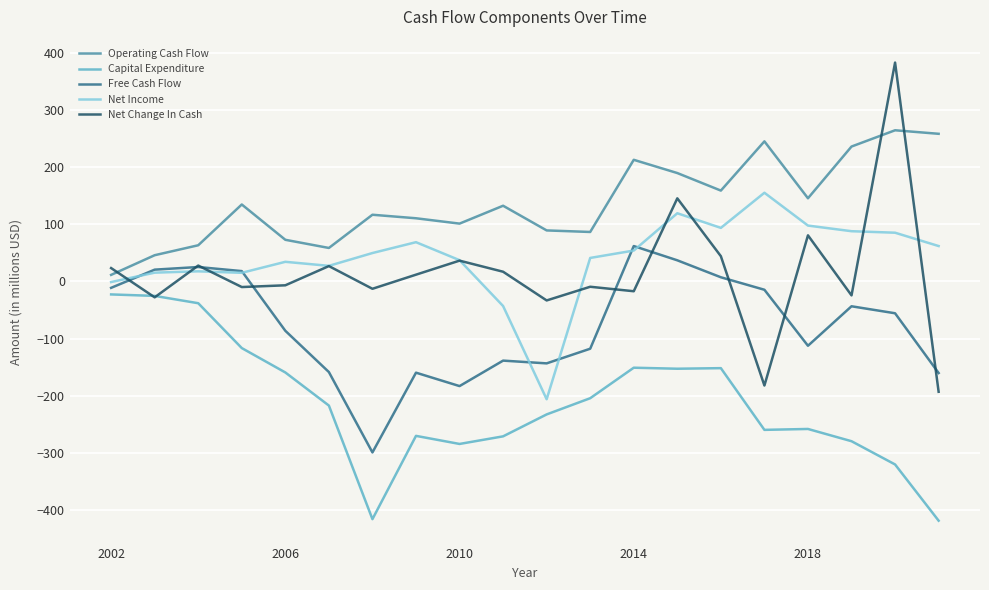

Rank the series by their maximum value, from lowest to highest.

Capital Expenditure, Free Cash Flow, Net Income, Operating Cash Flow, Net Change In Cash